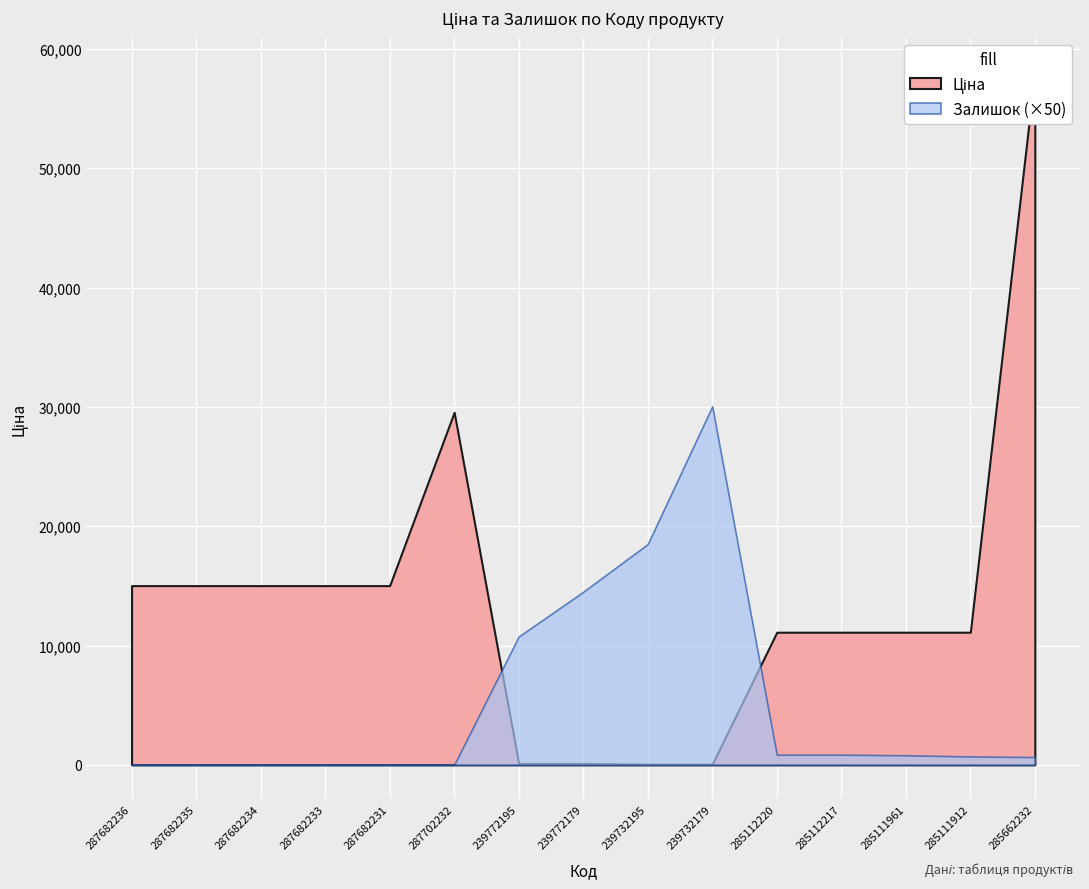

Reading right to left, list all the values displayed in this chart.

Ціна: 58037.0	11113.6	11113.6	11113.6	11113.6	56.7	56.7	113.3	113.3	29548.9	15019.2	15019.2	15019.2	15019.2	15019.2
Залишок: 13.0	14.0	16.0	17.0	17.0	601.0	370.0	290.0	215.0	0.0	0.0	0.0	0.0	0.0	0.0